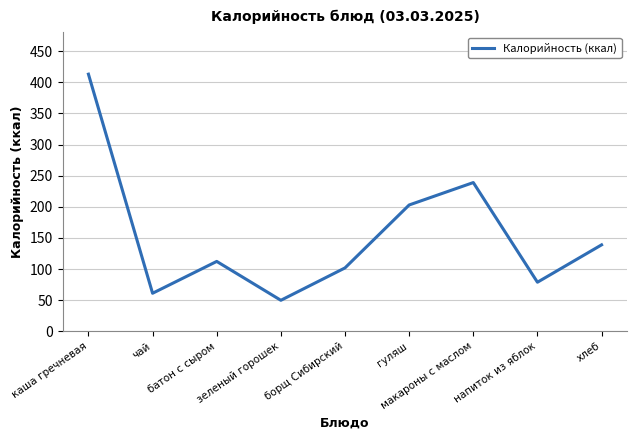

Reading left to right, extract all data points from this chart.

413.0	61.3	112.4	50.0	102.0	203.0	239.0	79.0	139.0